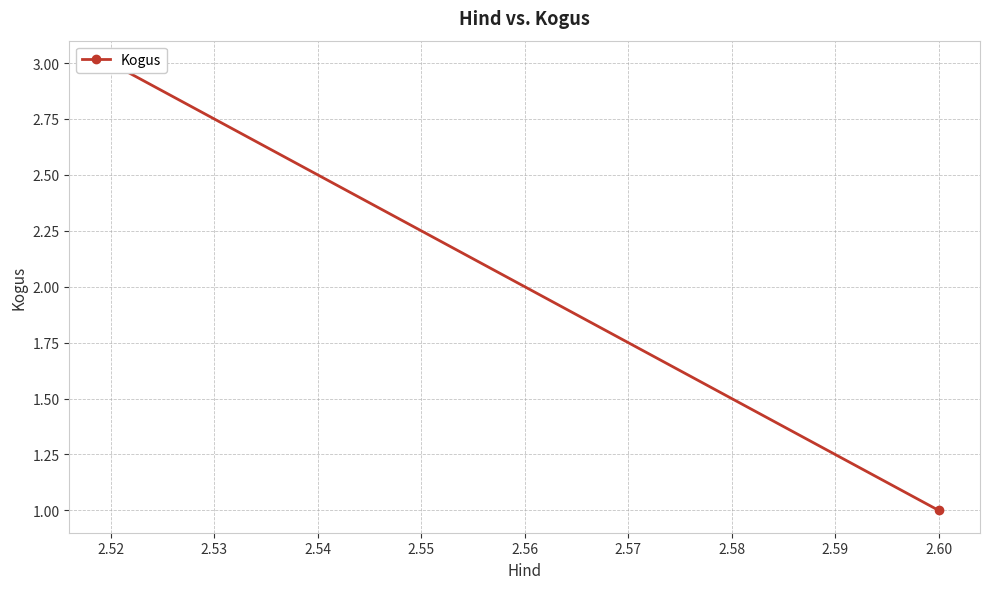

Is it true that the value at 2.52 is 1?

False